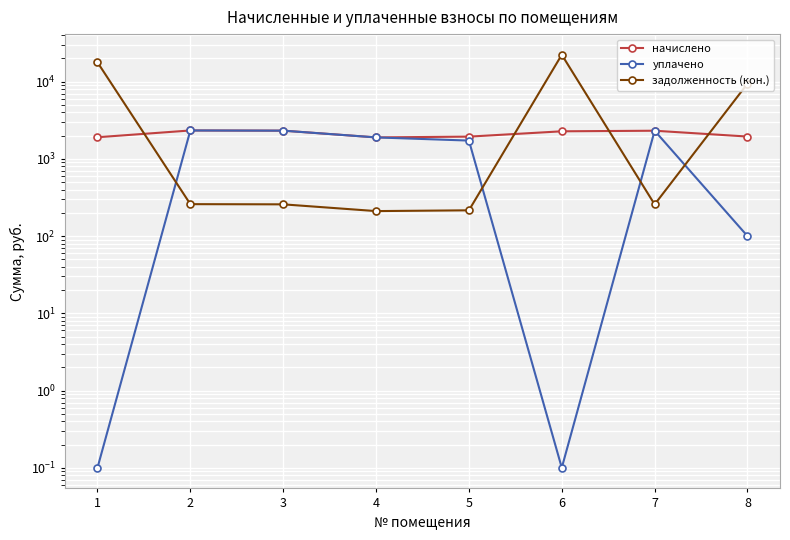

Count the number of categories in the chart.

8